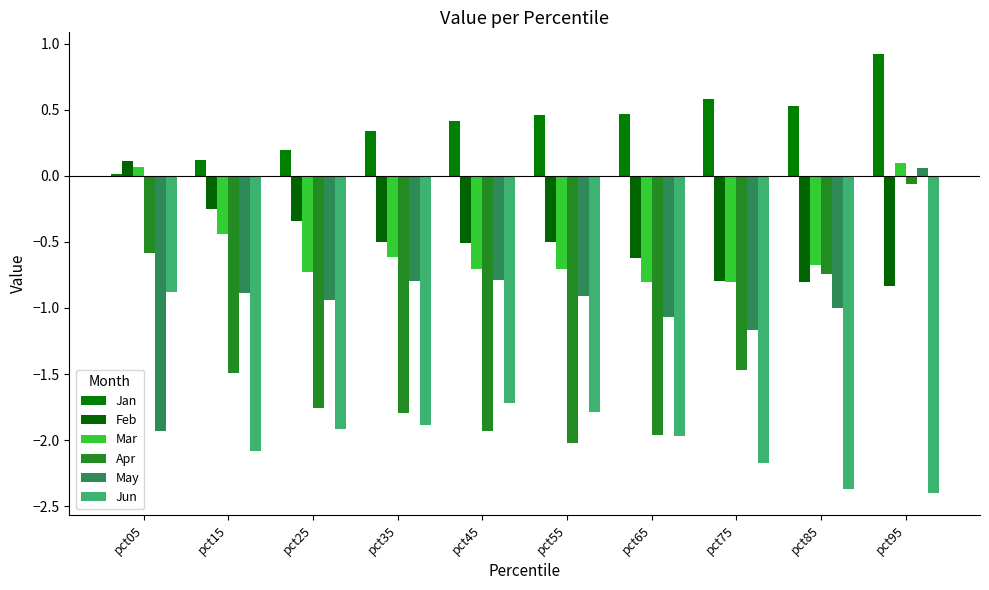

List the series in order of their peak value, lowest first.

Jun, Apr, May, Mar, Feb, Jan